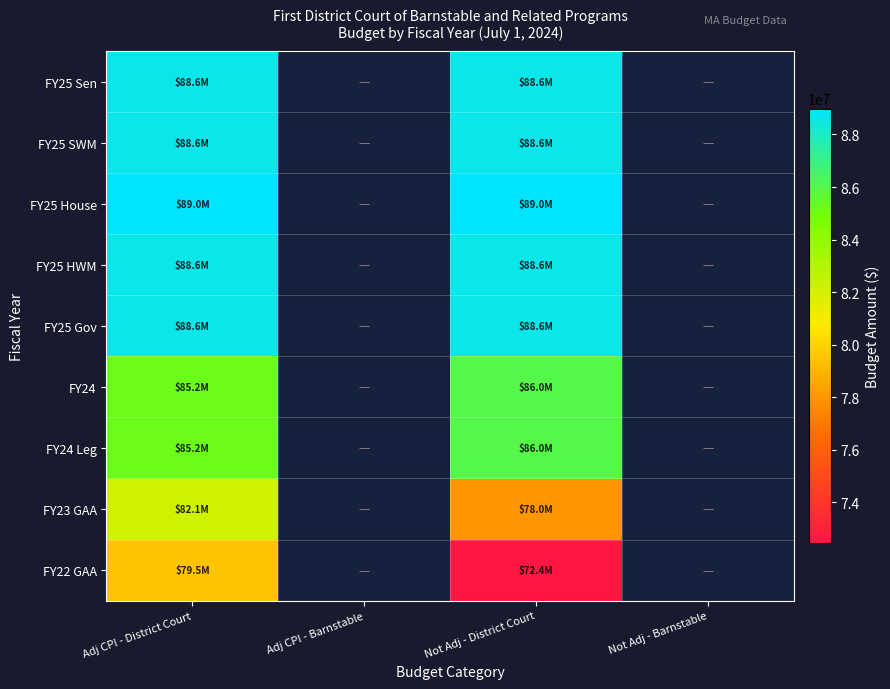

What value does the FY23 GAA series have at Adj CPI - District Court?

82108115.0